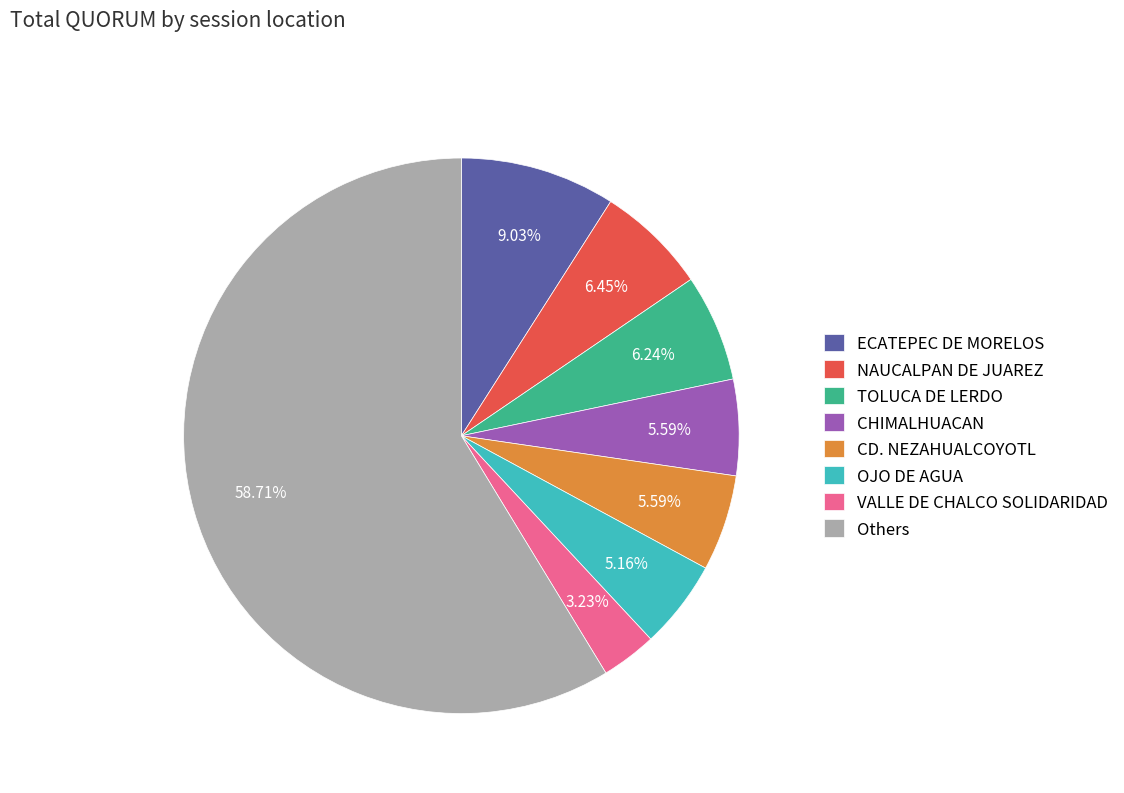

Which has a higher value, Others or VALLE DE CHALCO SOLIDARIDAD?

Others